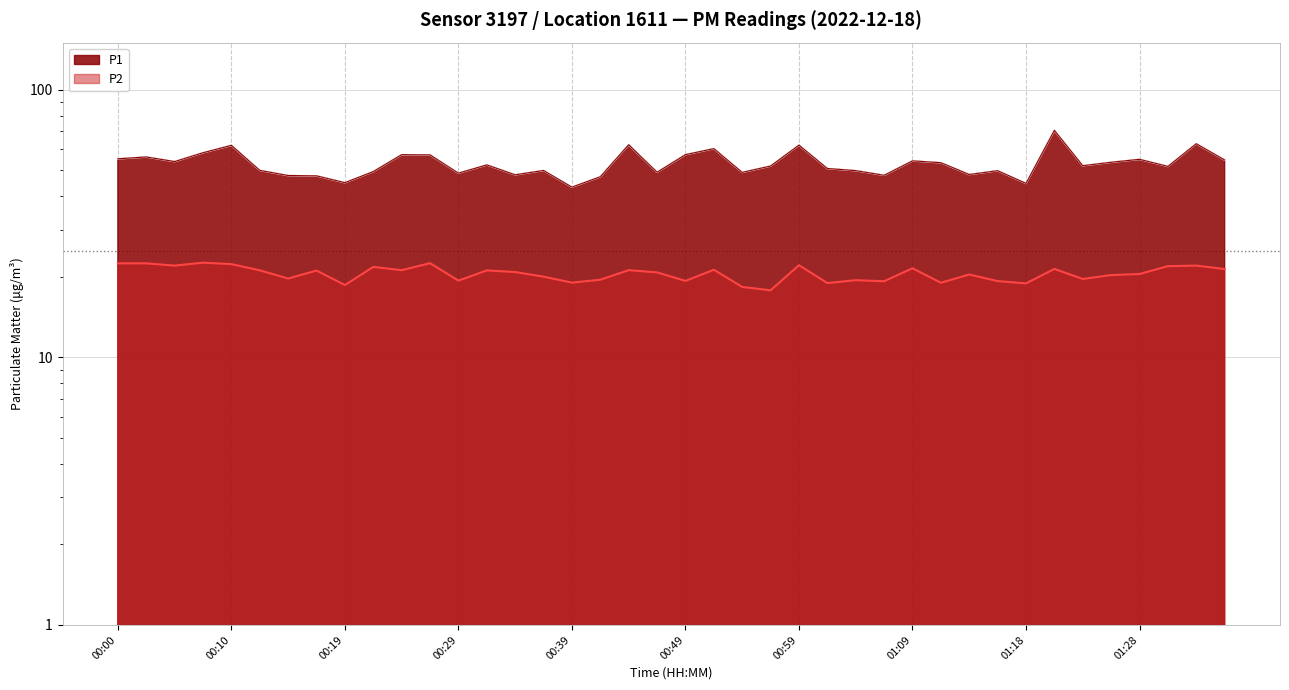

What is the sum of the P2 values at 00:02 and 00:54?

40.8